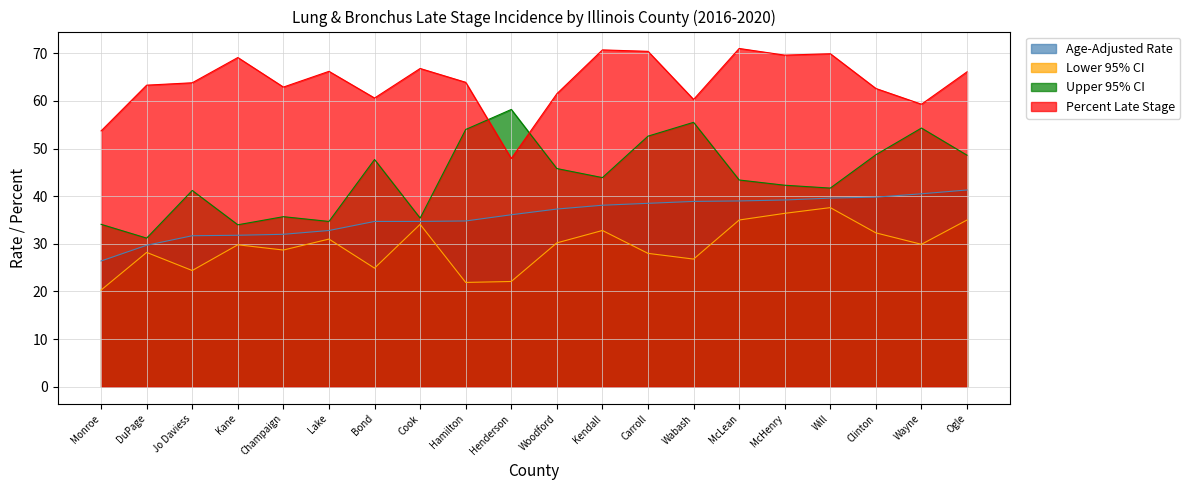

Which category has the highest value in the Percent Late Stage series?

McLean